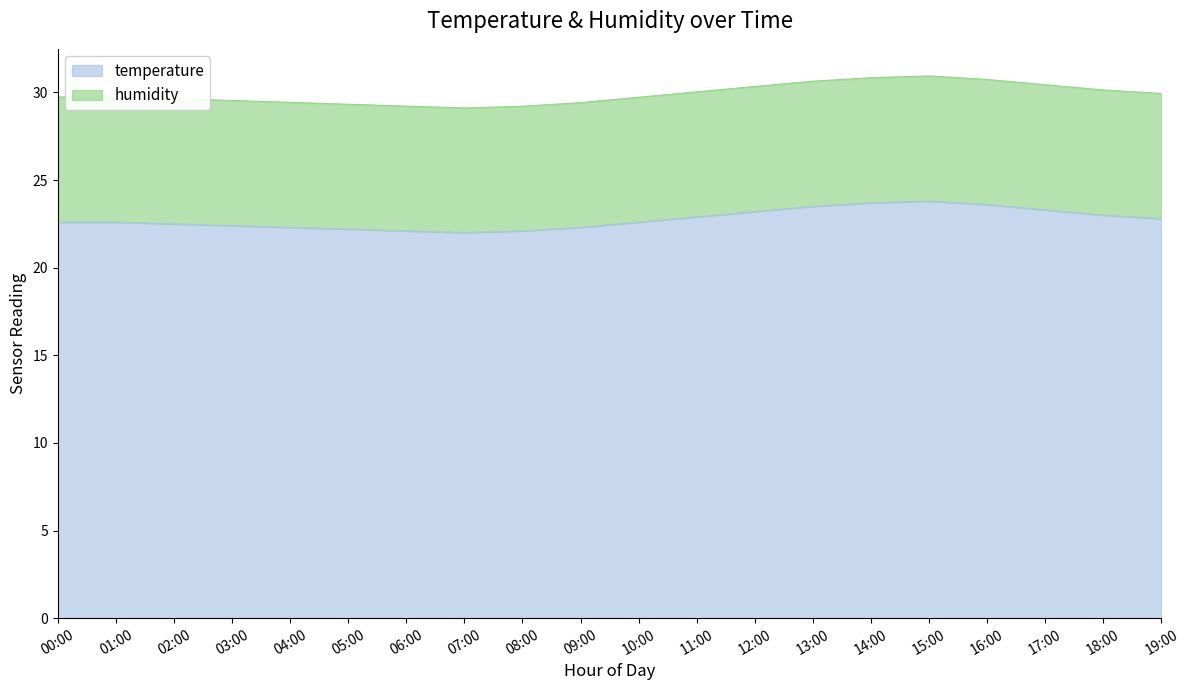

Does the chart have visible grid lines?

No